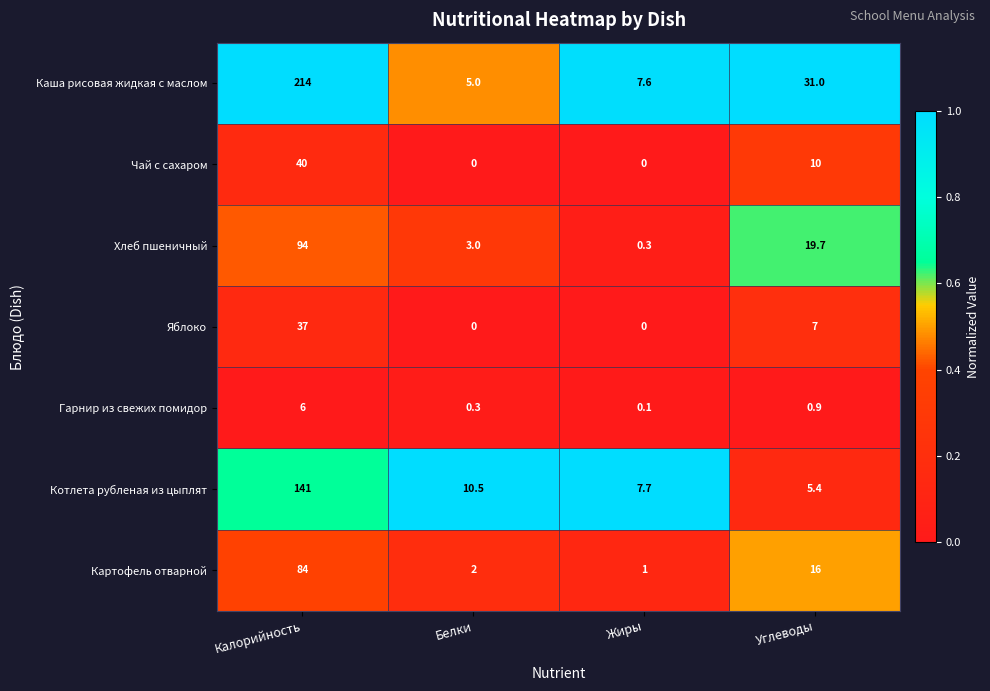

Is it true that Котлета рубленая из цыплят equals 225.1 at Калорийность?

False